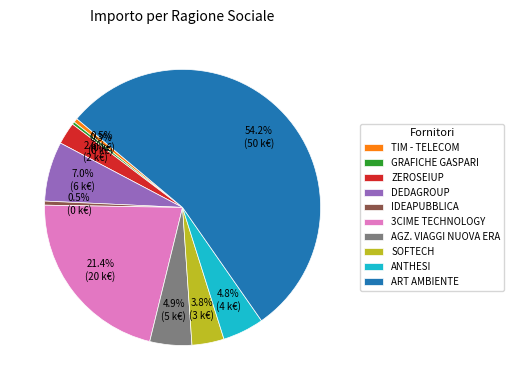

How many slices are in this pie chart?

10